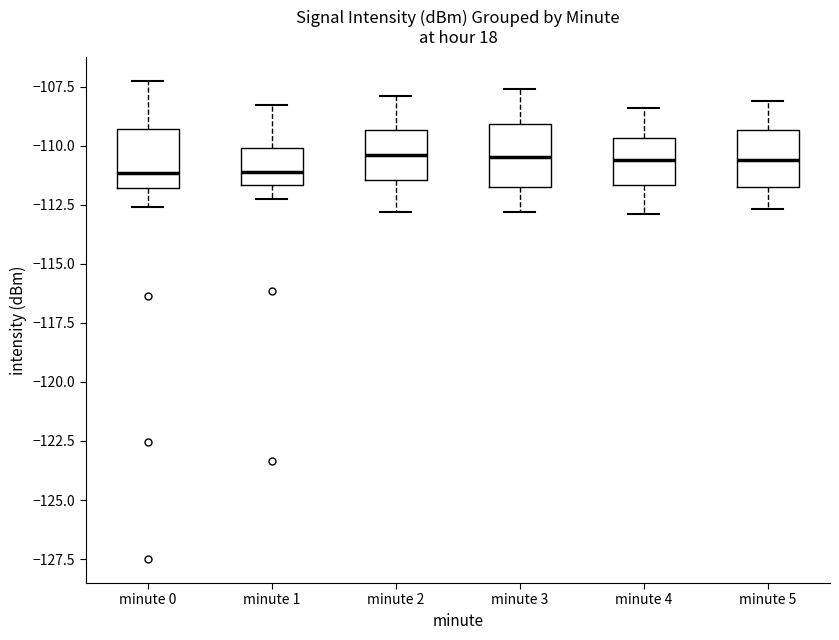

Where is the upper edge of the box for minute 3 on the y-axis? The values are not printed on the chart, so give them approximately, as read against the axis.

-109.0